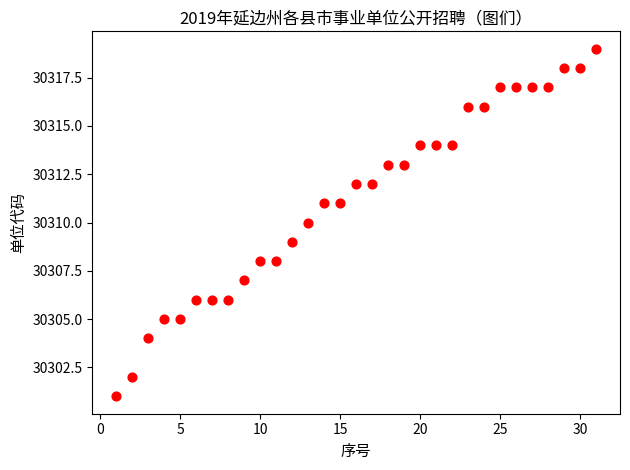

What is the range of Y values (max minus min)?

18